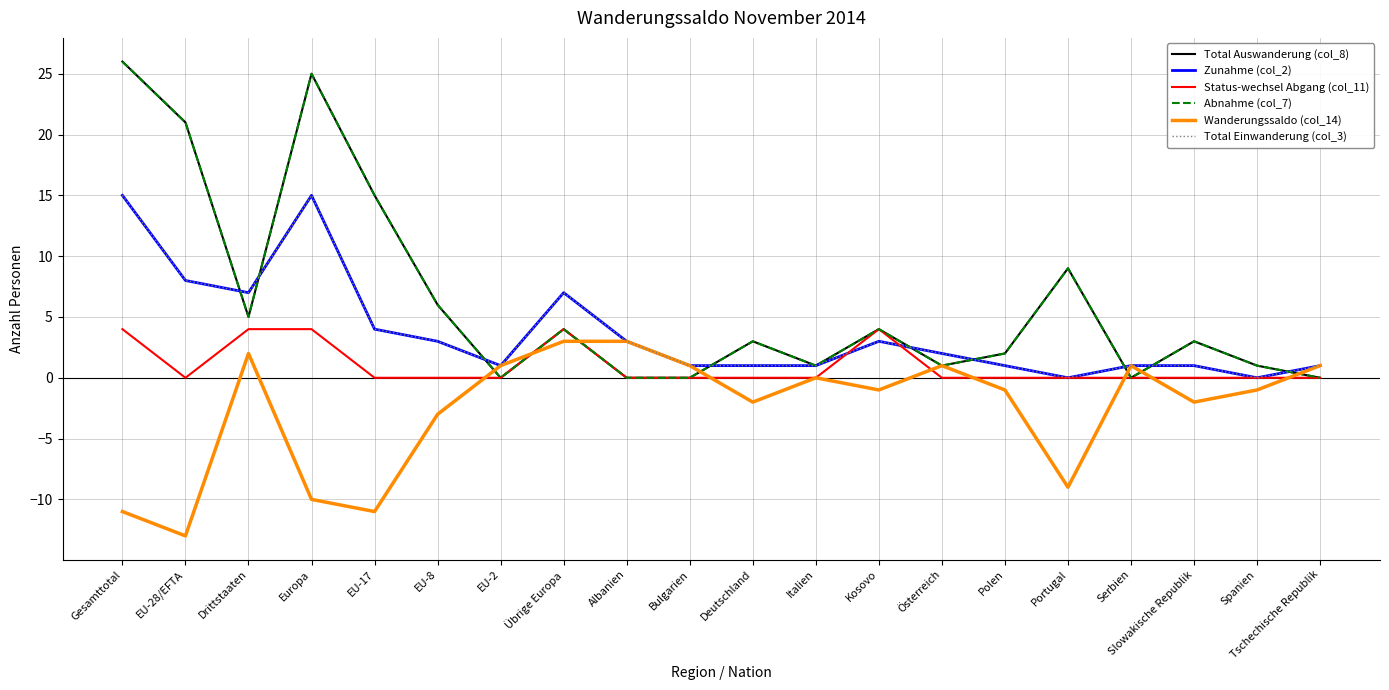

Does the chart have visible grid lines?

Yes